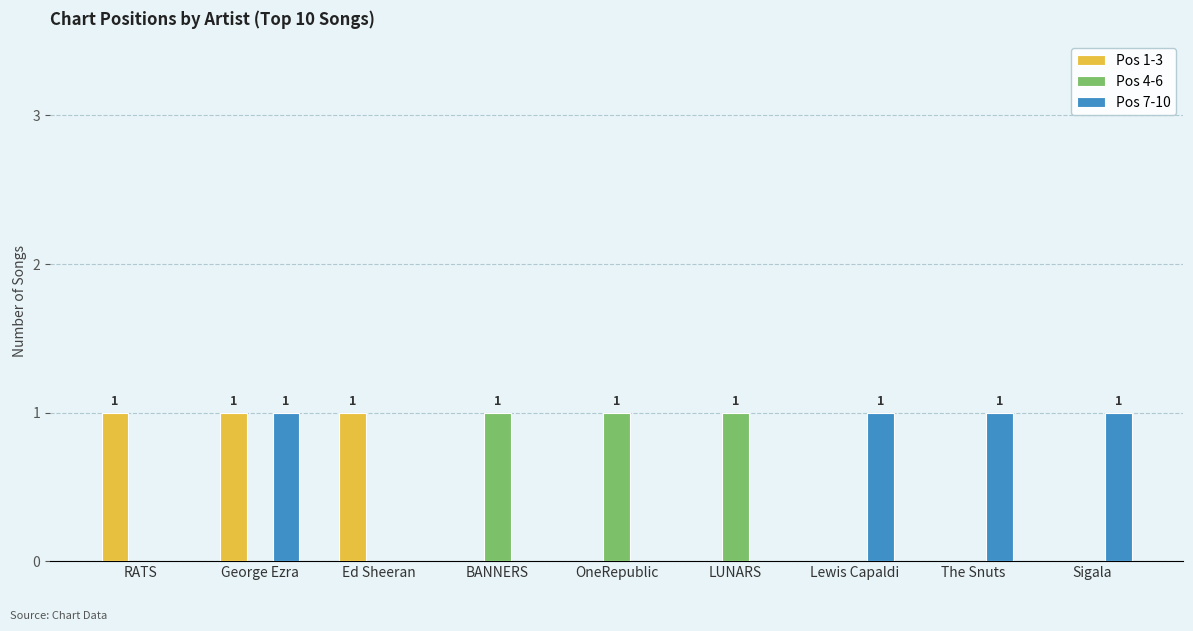

Count the number of categories in the chart.

9